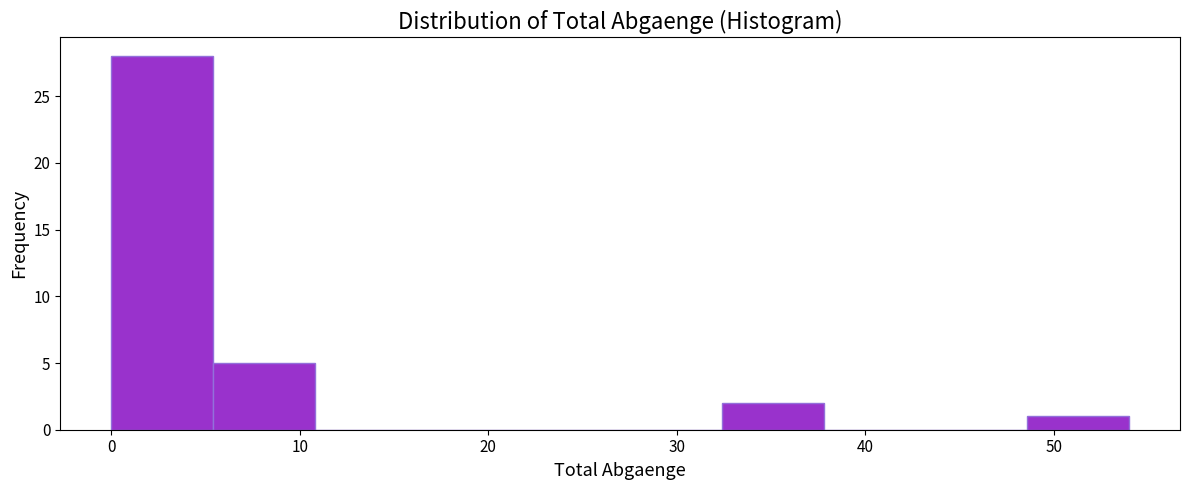

Reading left to right, list every bar in this chart as the range it spans on the x-axis followed by its height. Neither the bar edges nor the heights are printed on the chart, so give them approximately, as read against the axes.

0.0 to 5.4: 28
5.4 to 10.8: 5
10.8 to 16.2: 0
16.2 to 21.6: 0
21.6 to 27.0: 0
27.0 to 32.4: 0
32.4 to 37.8: 2
37.8 to 43.2: 0
43.2 to 48.6: 0
48.6 to 54.0: 1